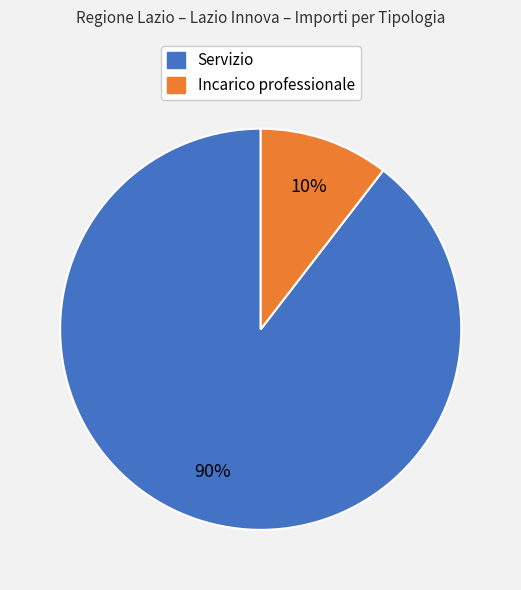

Is there any slice that represents more than half of the pie?

Yes